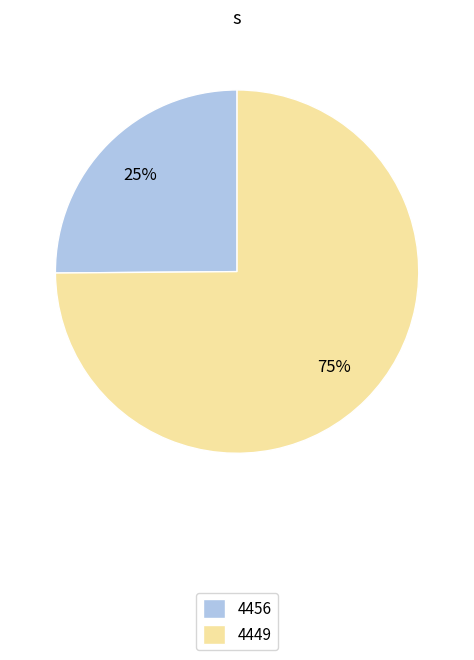

Is it true that 4456 is 25% of the pie?

True